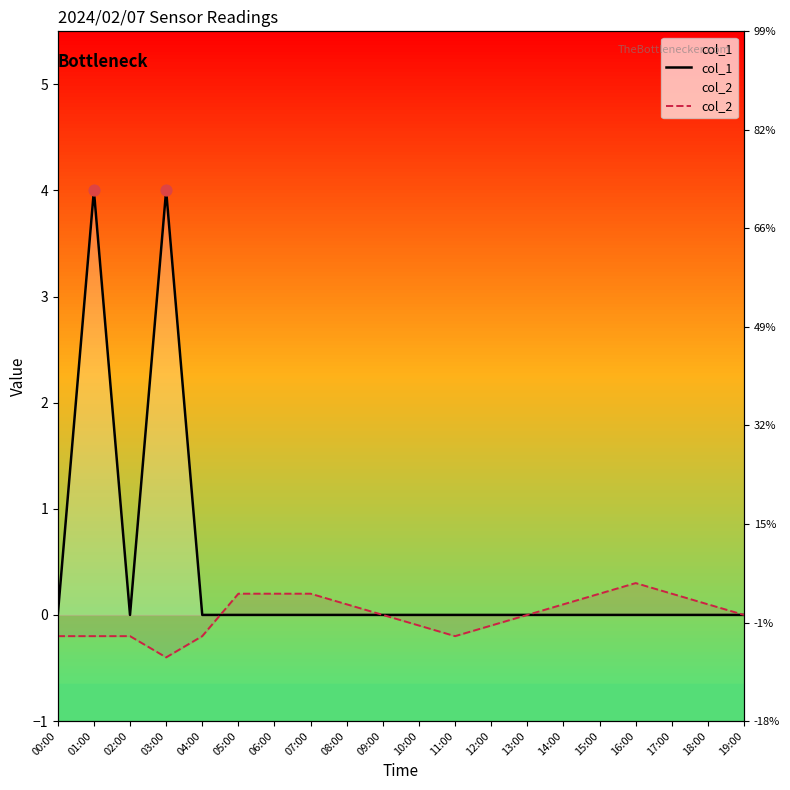

Which series has the widest spread of Y values?

col_1